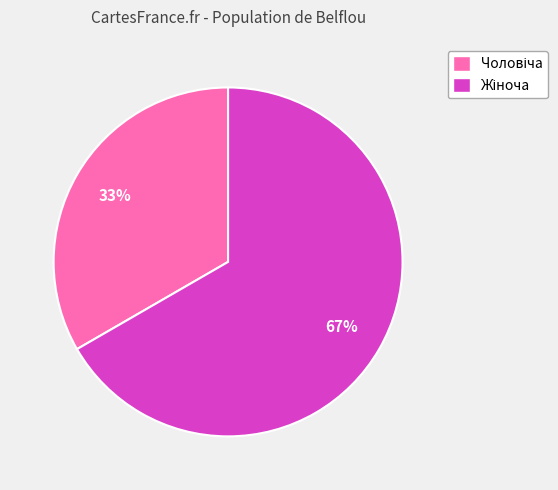

To the nearest percent, what is the average slice percentage?

50%